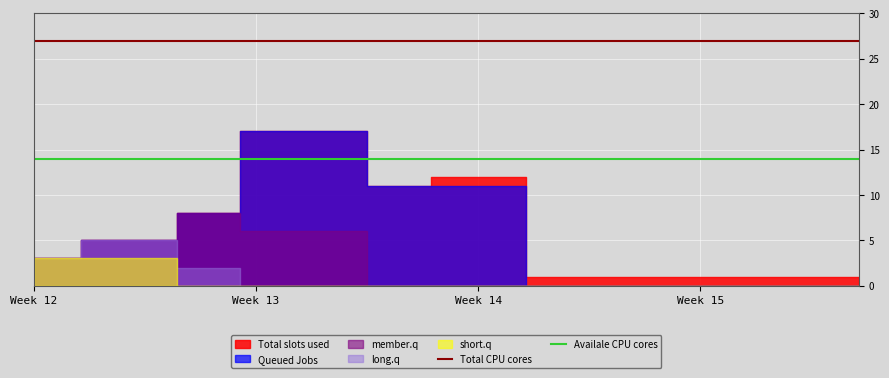

How many lines are shown in the chart?

2